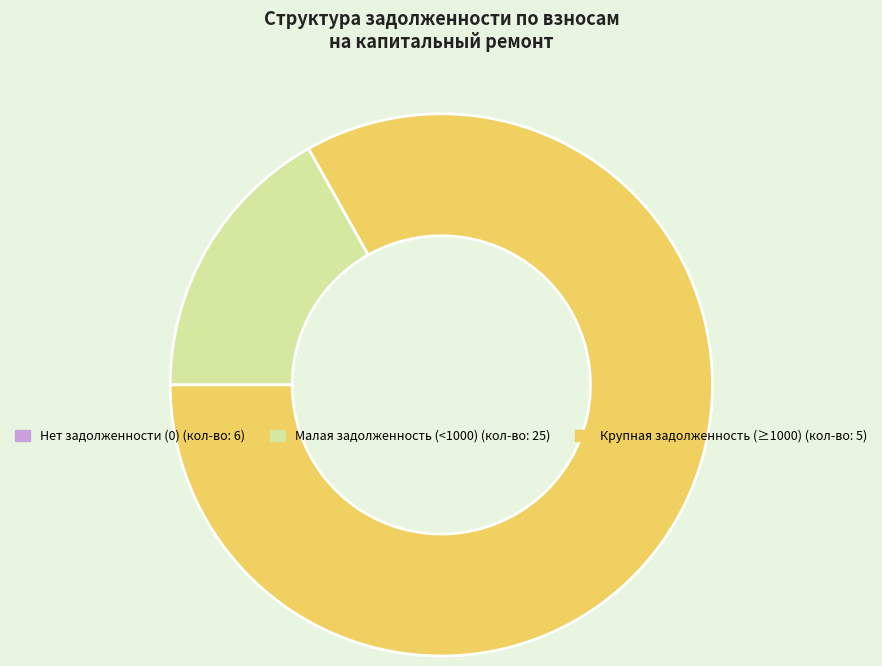

Does any single category account for the majority?

Yes